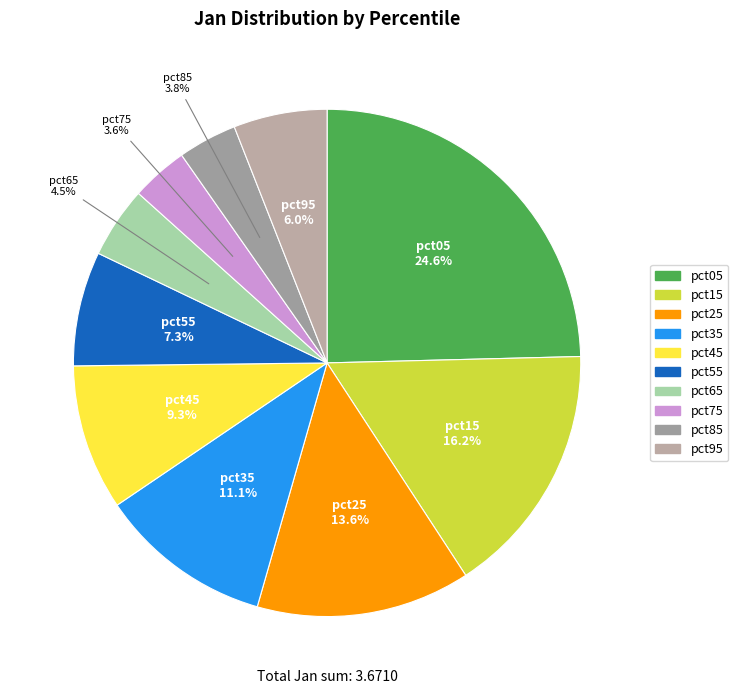

Combined, what portion of the pie is pct25 and pct85?

17.4%